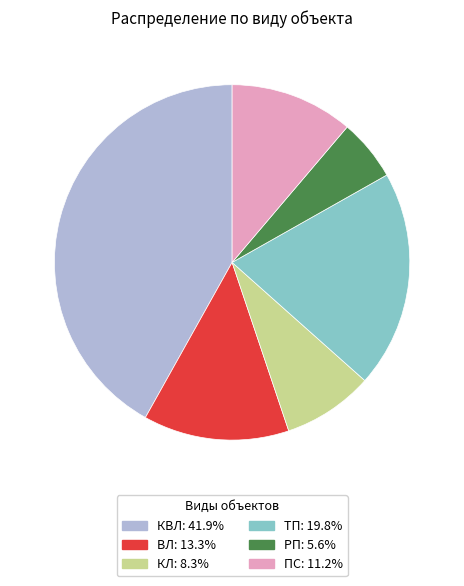

Combined, do ТП and КВЛ account for over 50%?

Yes